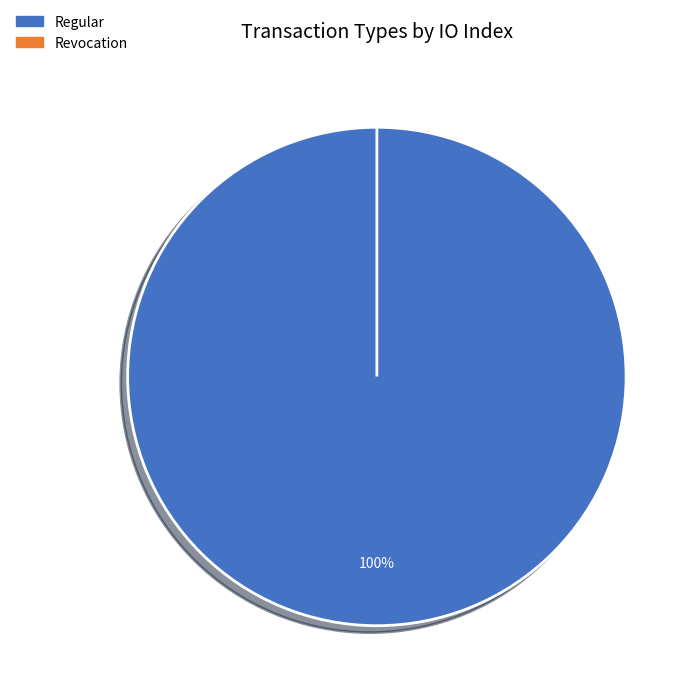

Rank the categories by value from highest to lowest.

Regular, Revocation